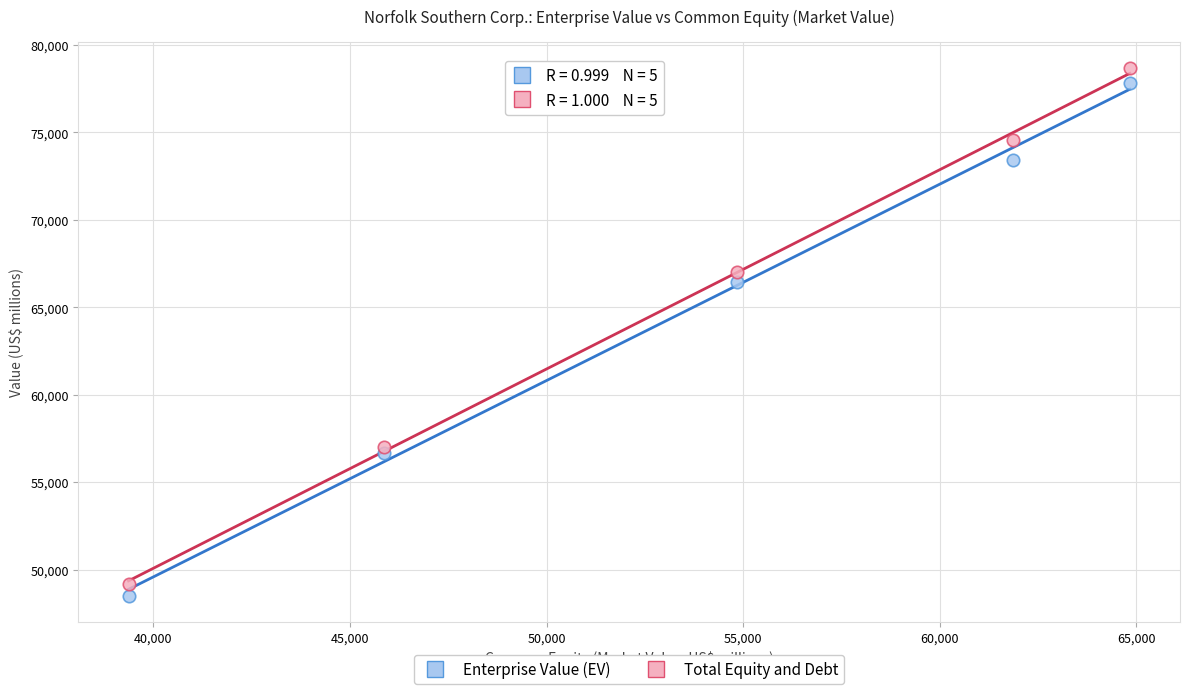

In the Enterprise Value (EV) series, what Y value is closest to 63176?

66454